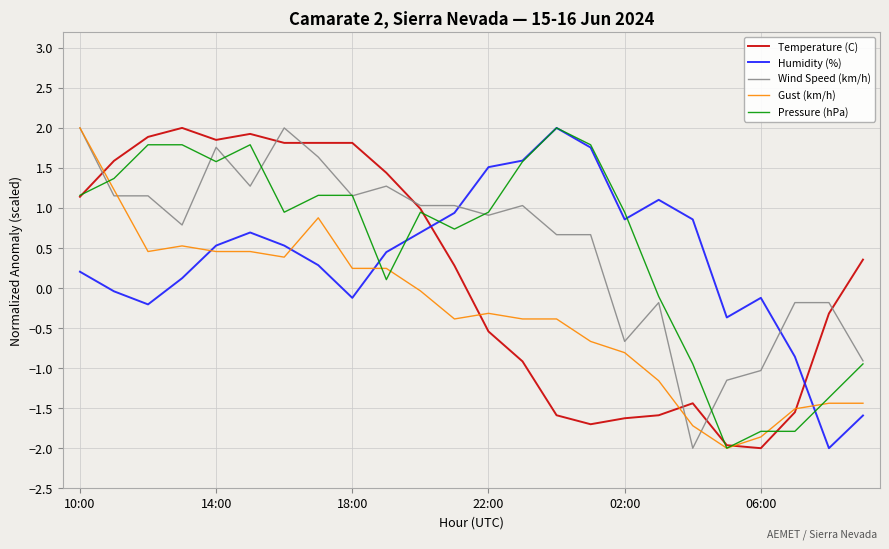

What is the lowest value of the Gust (km/h) series?

-2.0